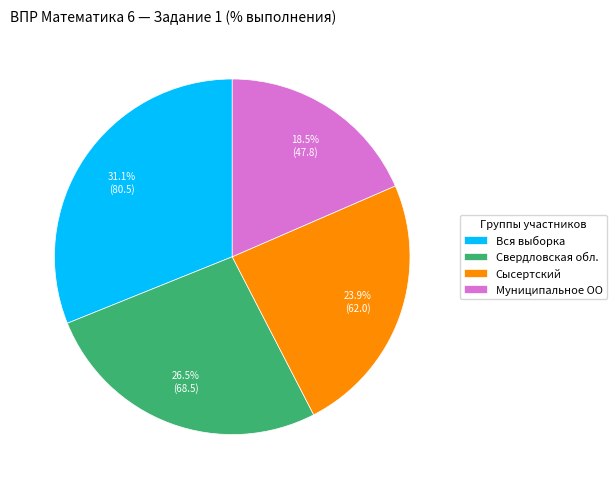

How many segments does this pie chart have?

4